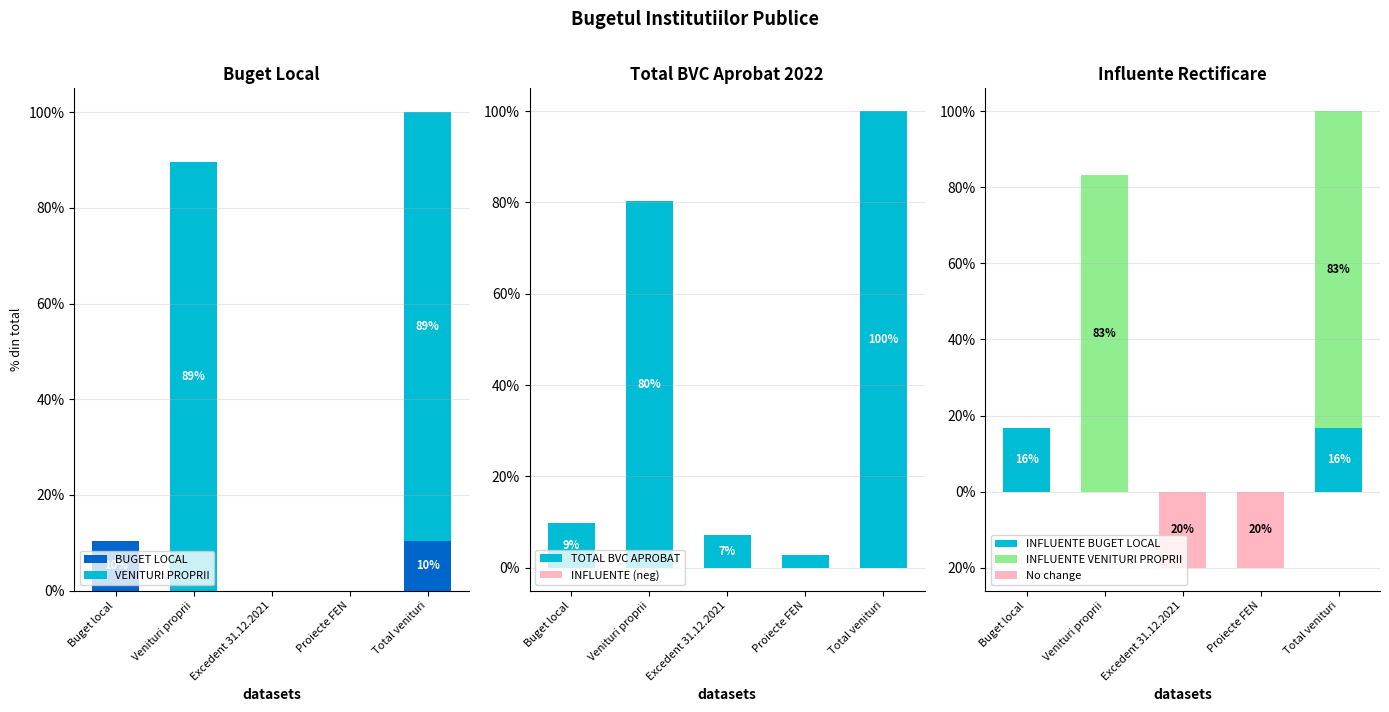

Where is TOTAL BVC APROBAT 2022 nearest to the value 51?

Venituri proprii